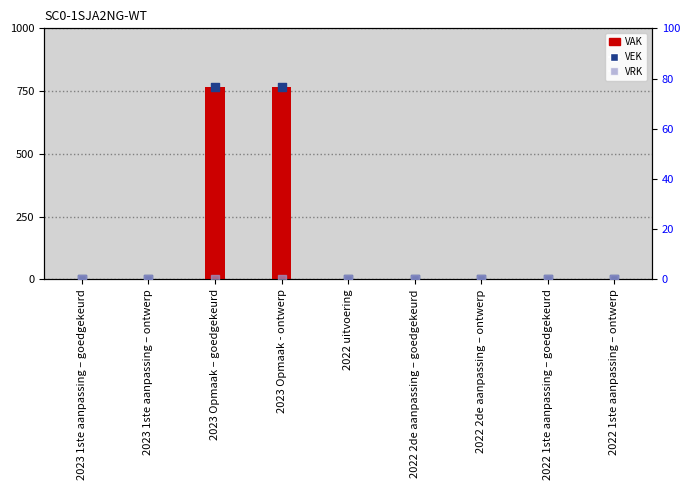

Which series has the largest total across all categories?

VAK